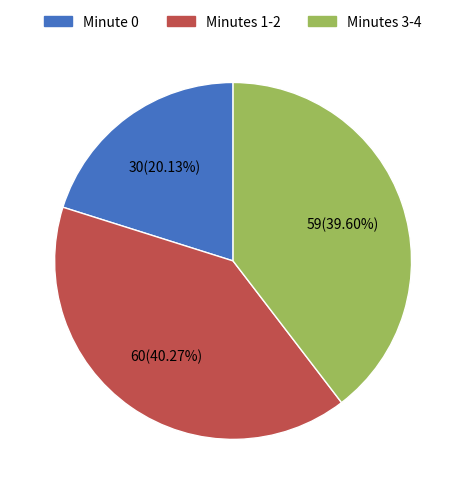

What is the smallest slice in the pie chart?

Minute 0